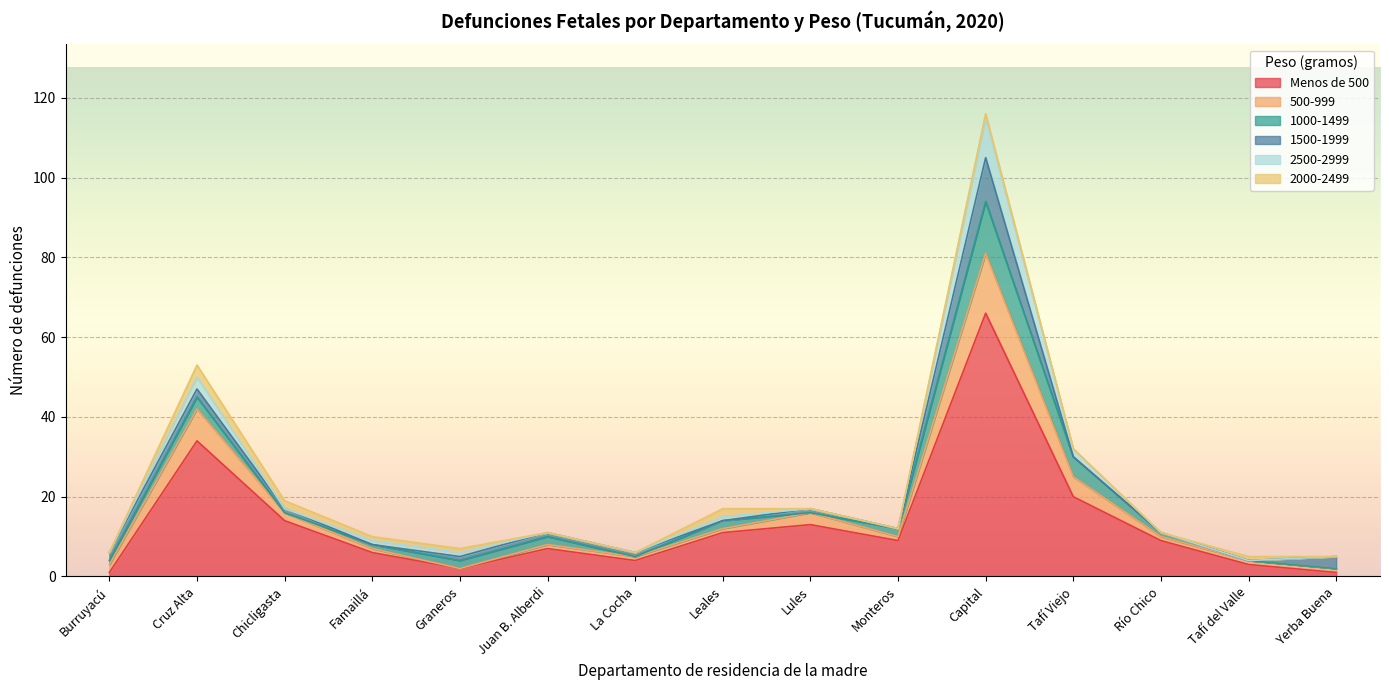

At Monteros, list the series in order from largest to smallest.

Menos de 500, 1000-1499, 500-999, 1500-1999, 2500-2999, 2000-2499